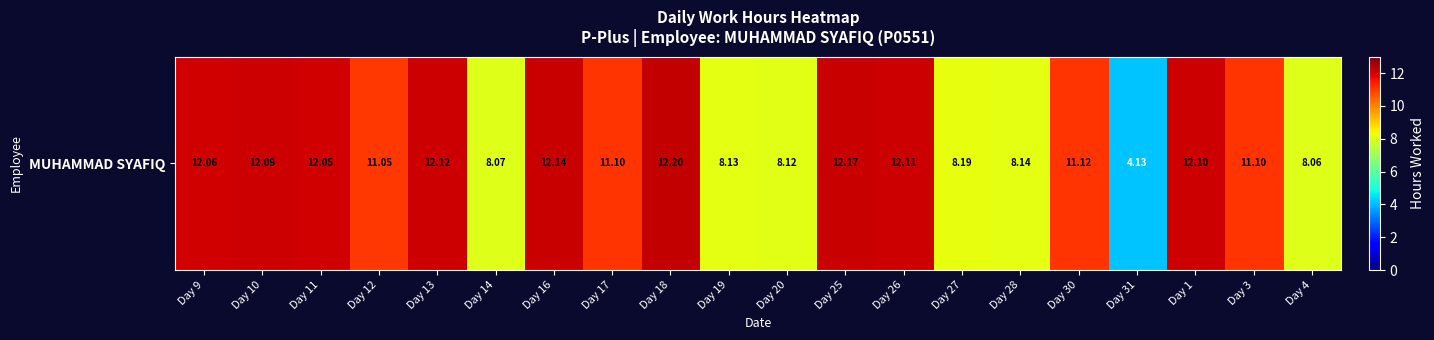

Between Day 13 and Day 17, which is larger?

Day 13